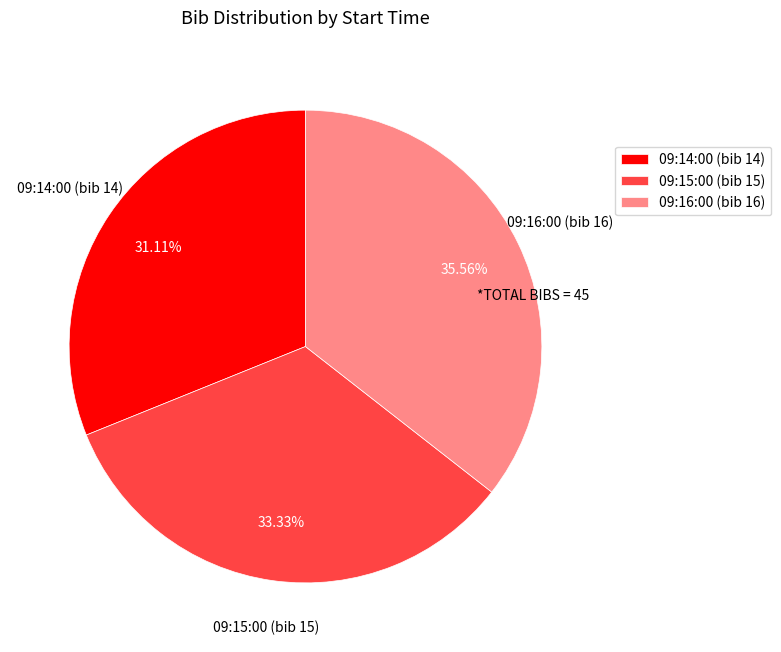

What percentage is the 09:16:00 (bib 16) slice, to the nearest percent?

36%